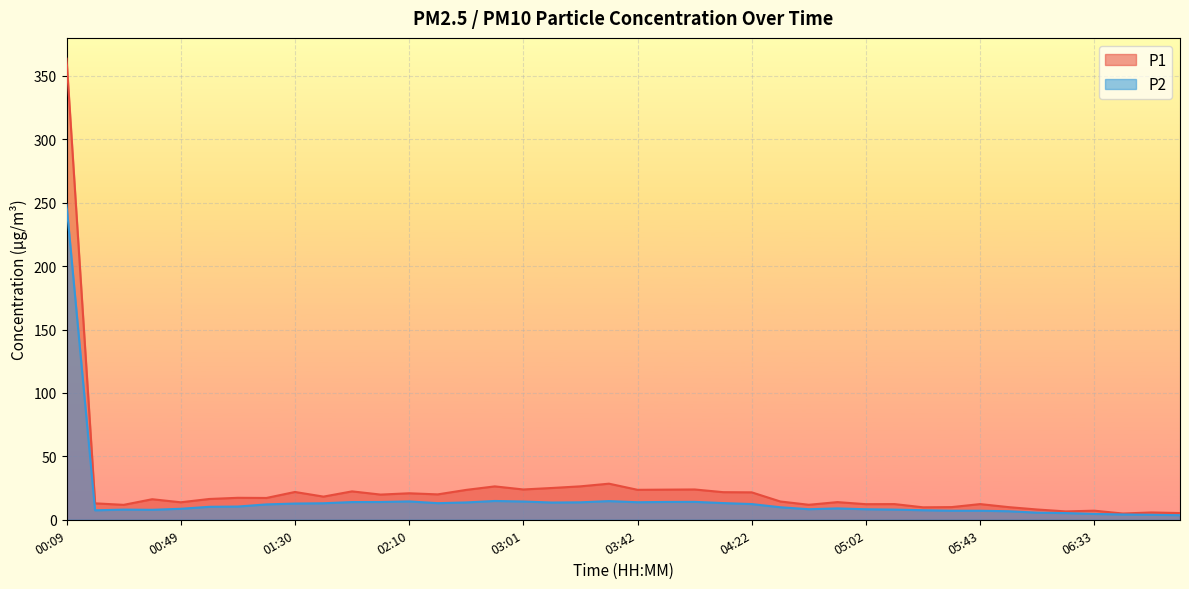

Rank the categories by P1 value from lowest to highest.

06:44, 07:04, 06:54, 06:23, 06:33, 06:13, 05:22, 06:03, 05:33, 00:29, 04:42, 05:02, 05:12, 05:43, 00:19, 00:49, 04:52, 04:32, 00:39, 00:59, 01:19, 01:09, 01:40, 02:00, 02:21, 02:10, 04:22, 04:12, 01:30, 01:50, 02:41, 03:42, 03:52, 03:01, 04:02, 03:11, 02:51, 03:22, 03:32, 00:09